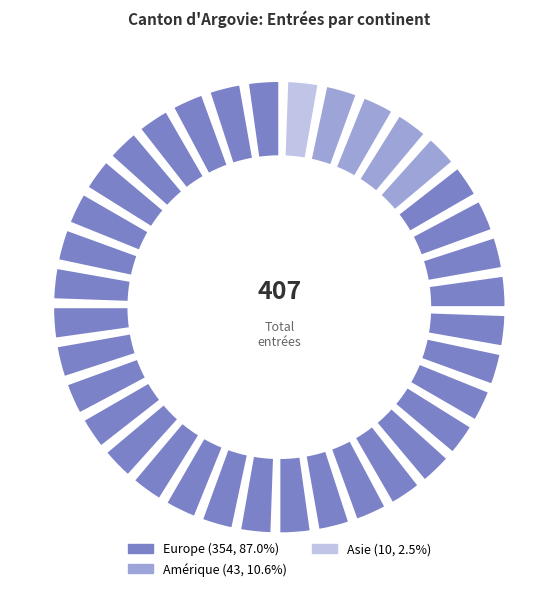

Is there any slice that represents more than half of the pie?

Yes